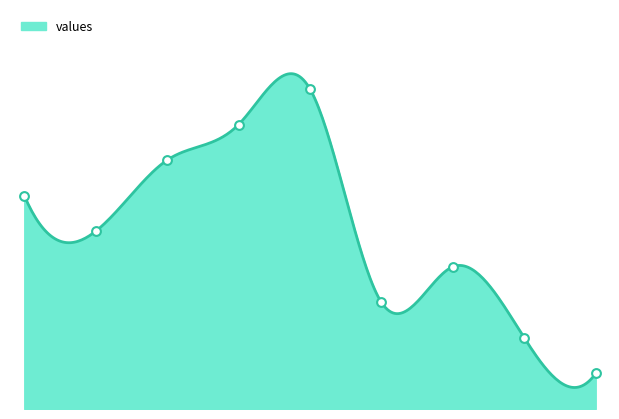

What is the ratio of the value at 8 to the value at 4?

0.1